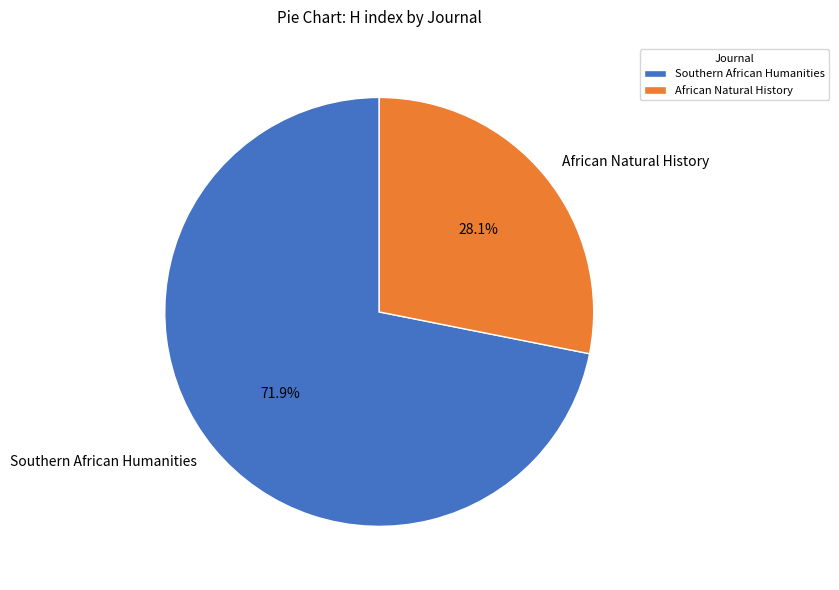

To the nearest percent, what is the average slice percentage?

50%